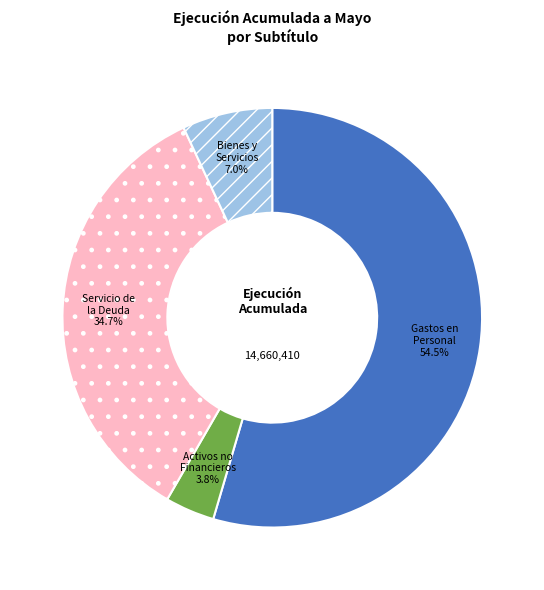

Combined, do Activos no Financieros and Gastos en Personal account for over 50%?

Yes